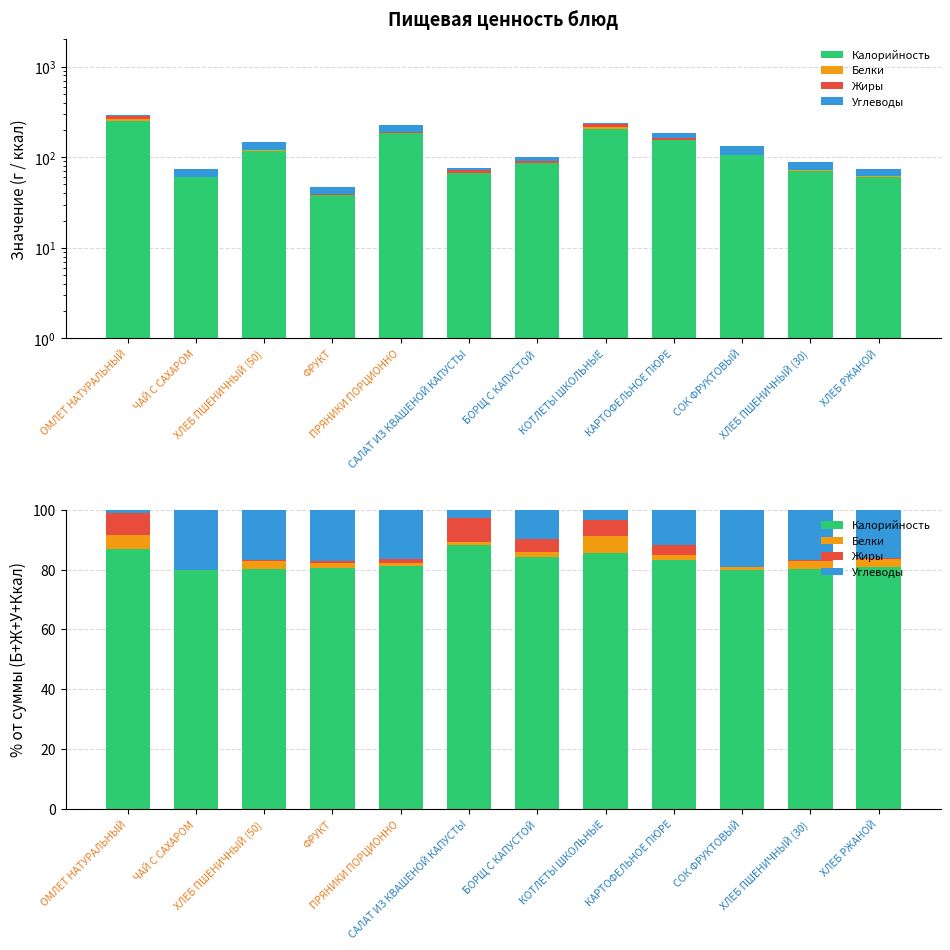

What is the approximate value of Калорийность at ХЛЕБ ПШЕНИЧНЫЙ (50)?

80.3